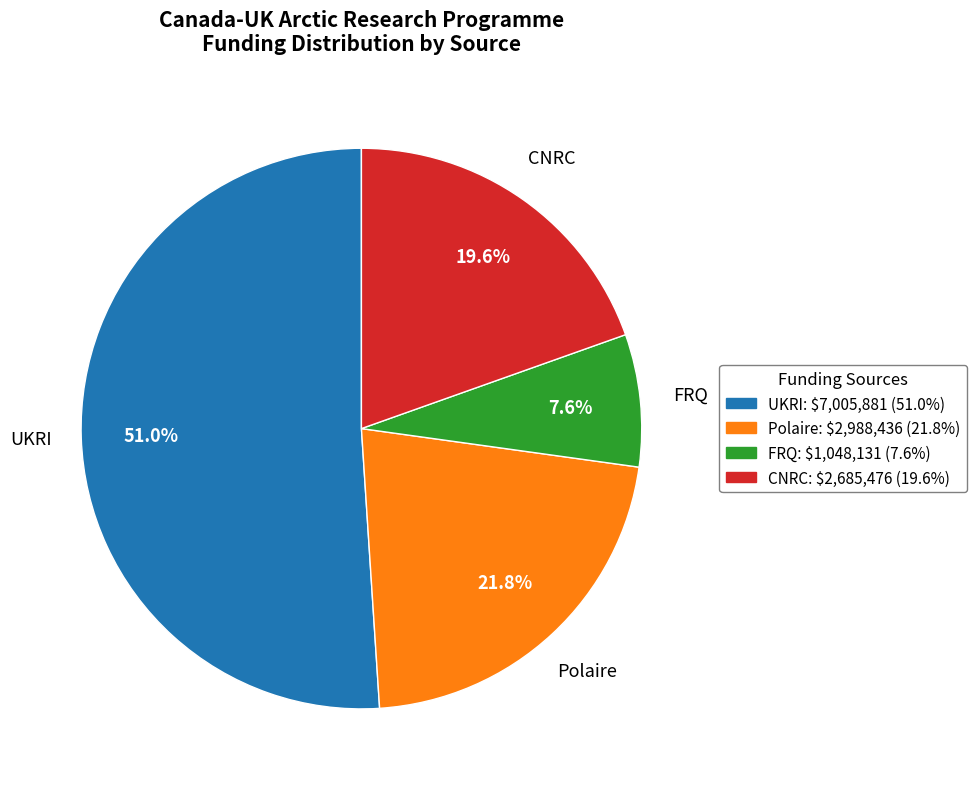

Is there a majority slice in this chart?

Yes